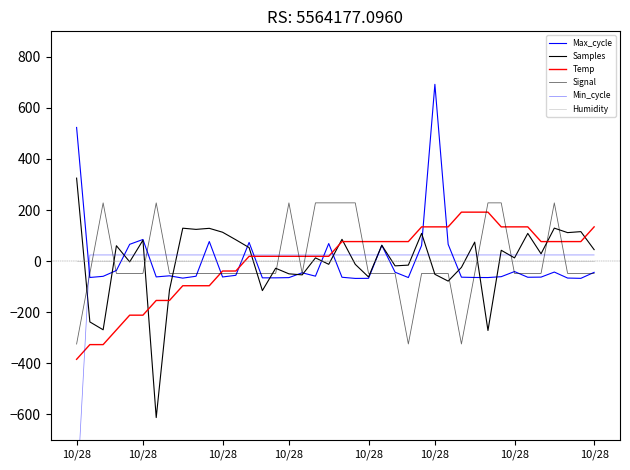

Between 28 and 12, which is larger?

28